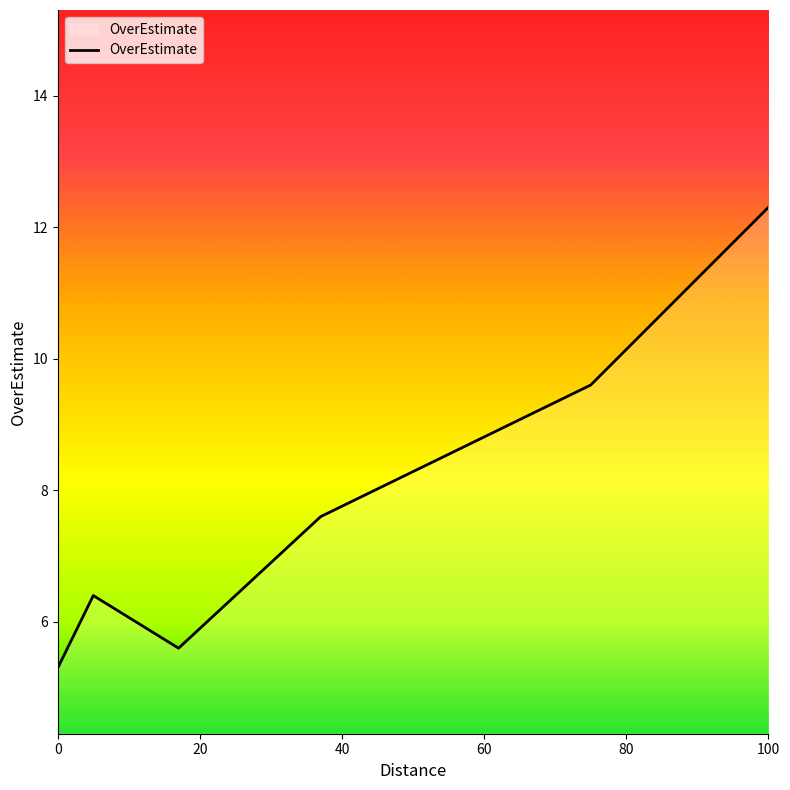

True or false: the data has more than 2 interior local peaks.

False